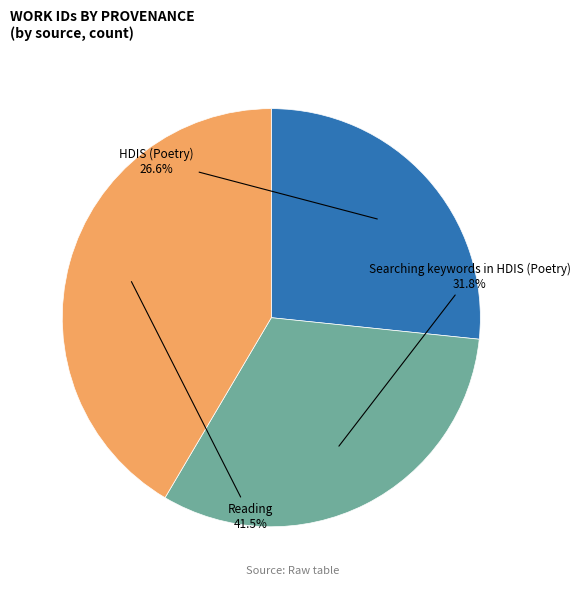

Is there any slice that represents more than half of the pie?

No